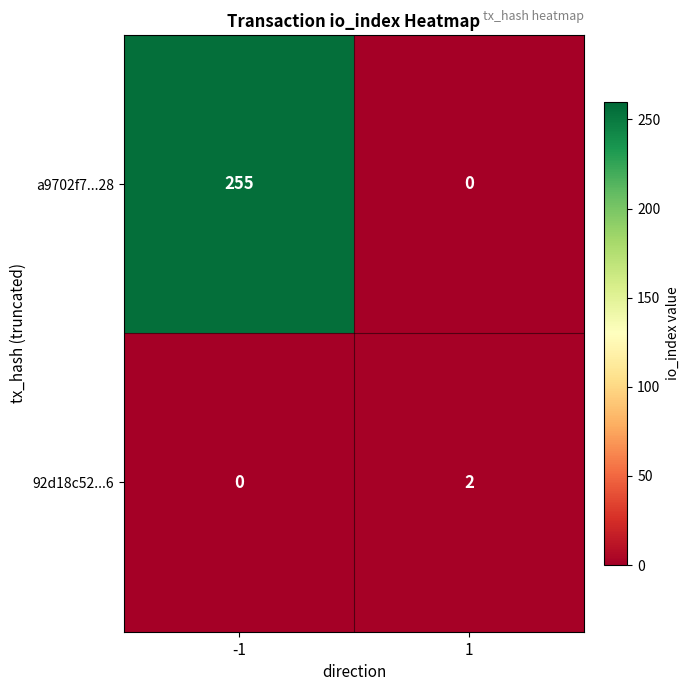

Count the number of categories in the chart.

2